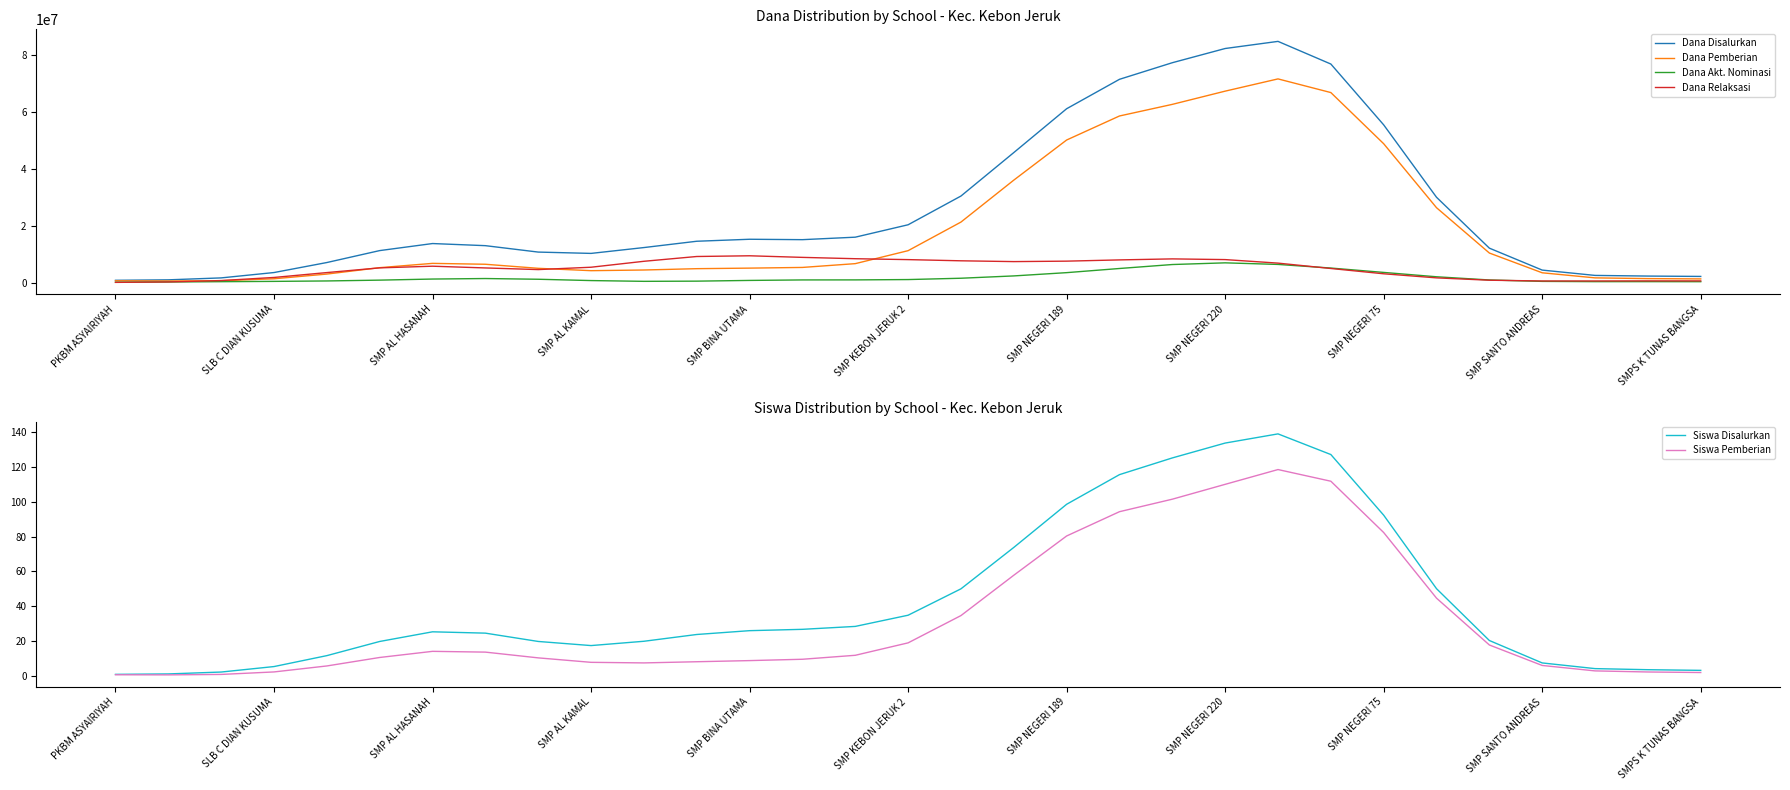

How many data points in Siswa Disalurkan are above 24?

16